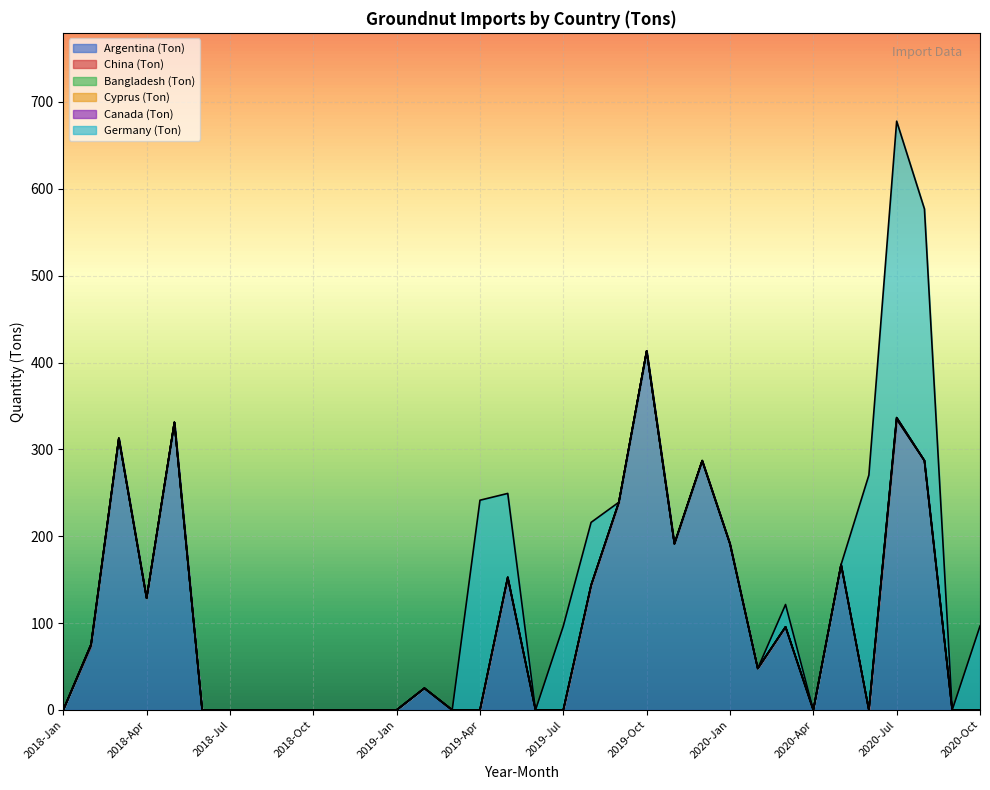

What is the total value across all series at 2019-Oct?

413.3